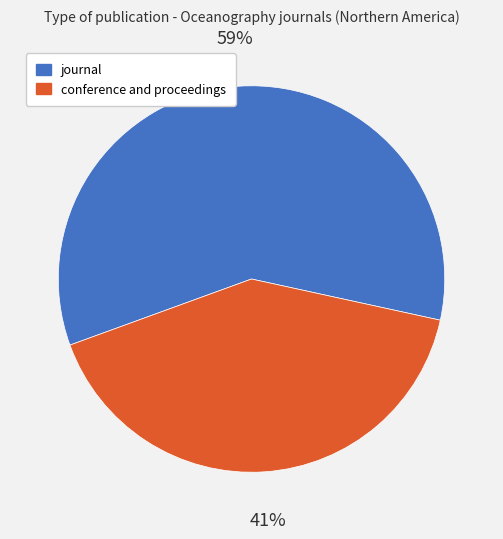

To the nearest percent, what is the difference between the journal and conference and proceedings slice percentages?

18%